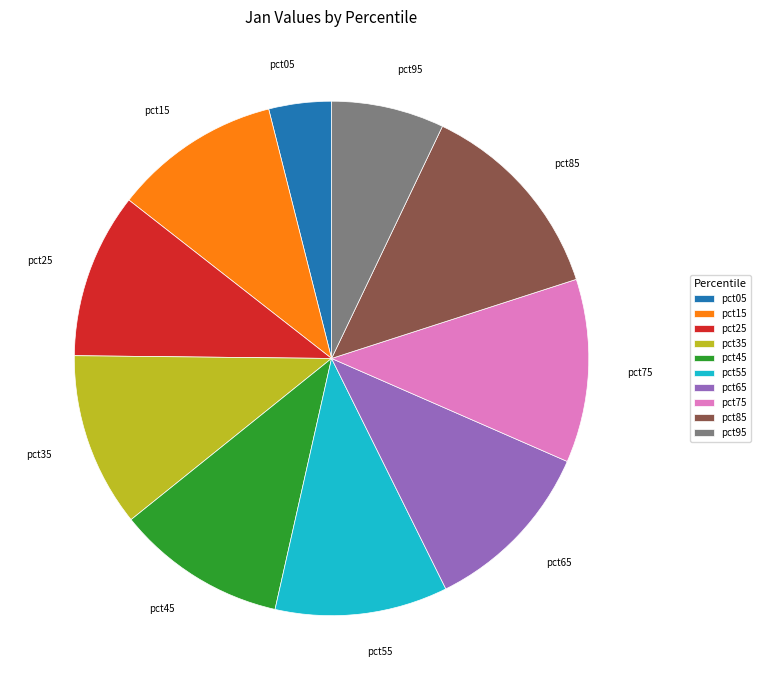

Do pct65 and pct45 together represent more than half of the pie?

No